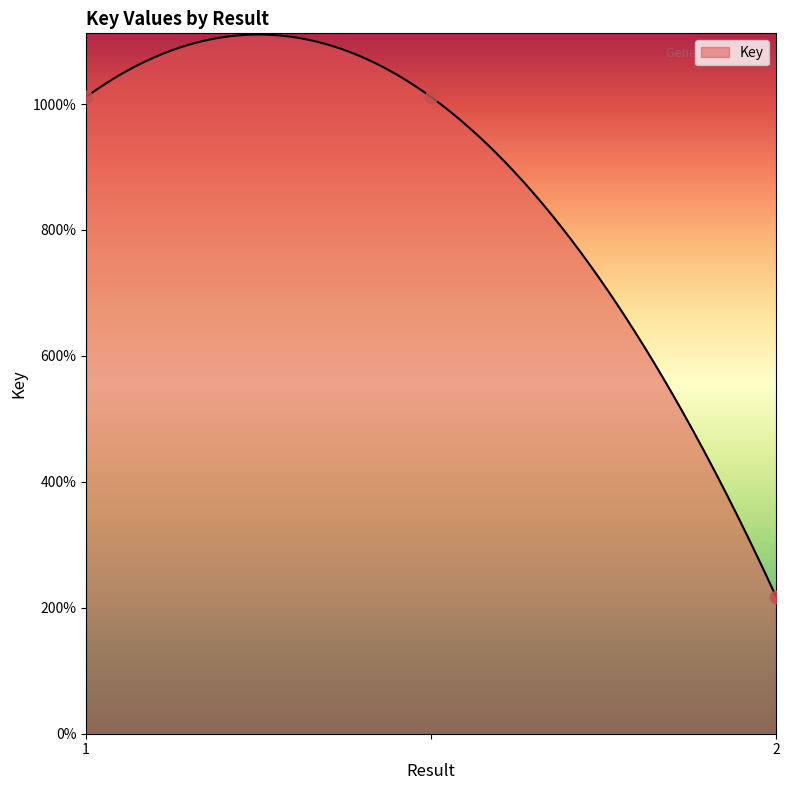

Between 2 and 1, which is larger?

1